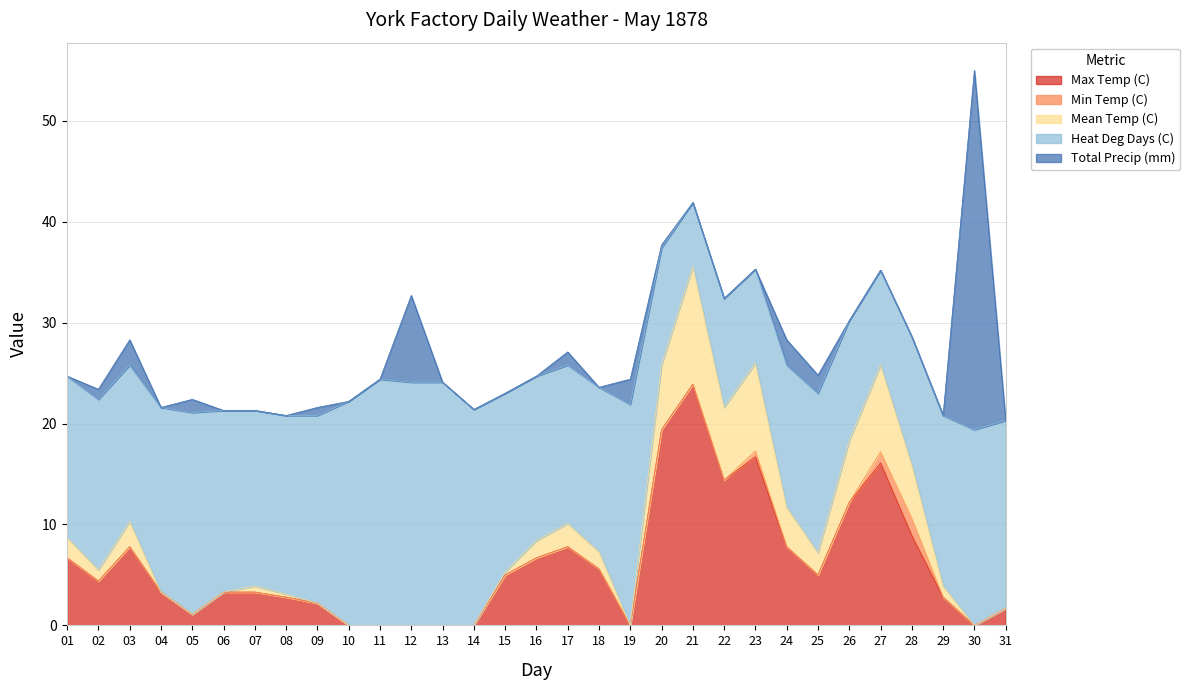

How many negative values does the Max Temp (C) series have?

4